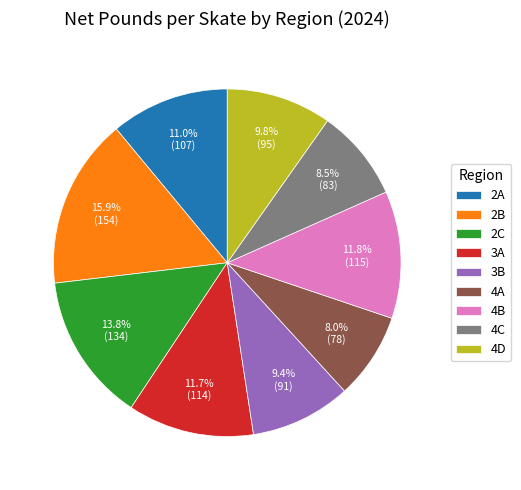

Which category has the smallest portion of the pie?

4A